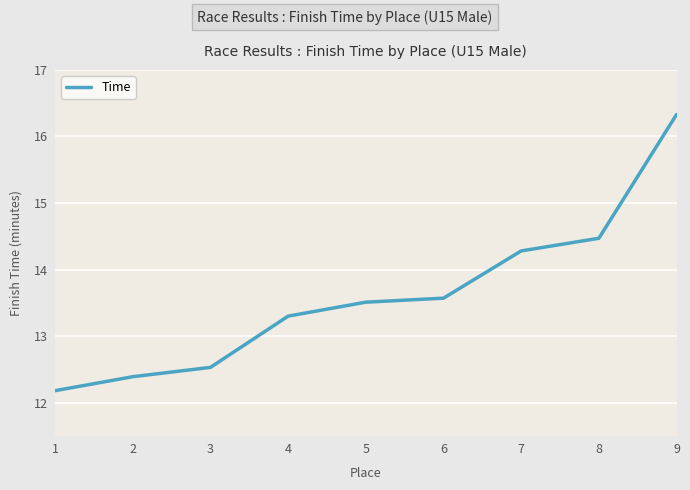

What value does the data have at 3?

12.5